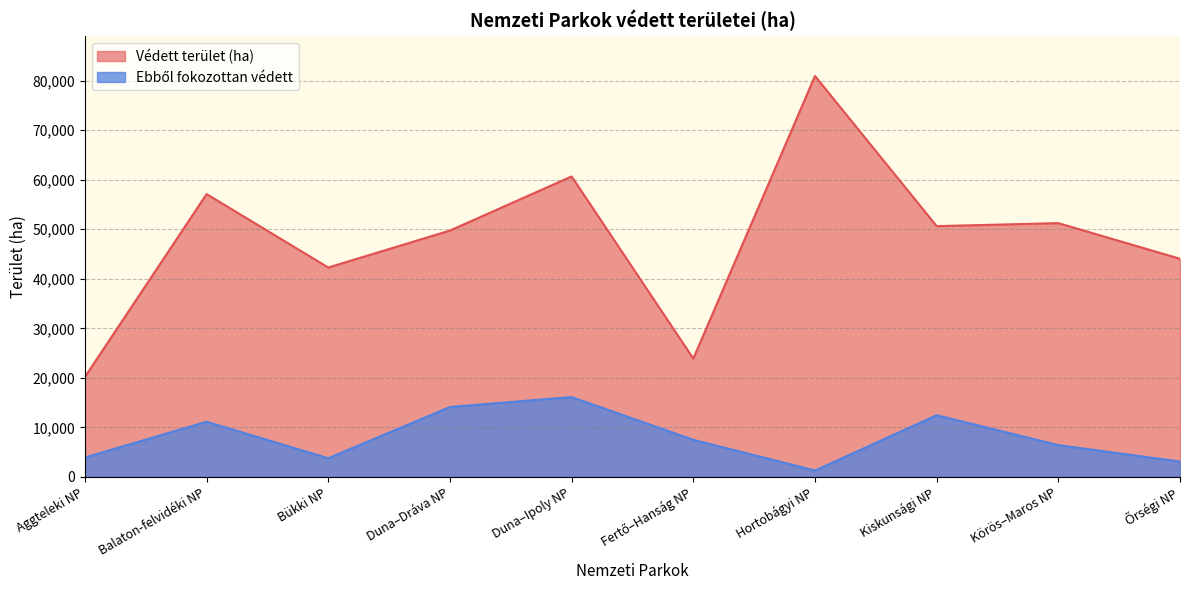

Where is Ebből fokozottan védett nearest to the value 8702?

Fertő–Hanság NP